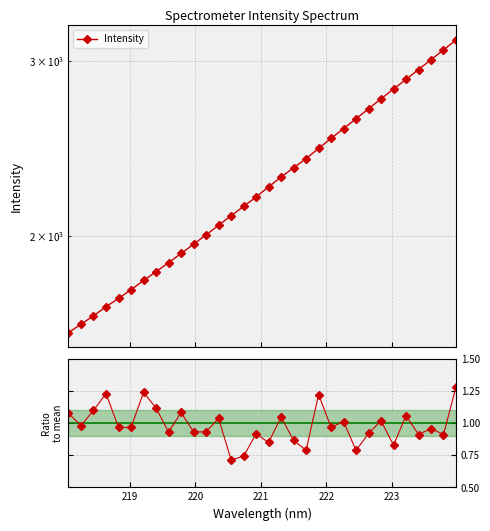

True or false: Intensity and Ratio to mean cross at least once.

False